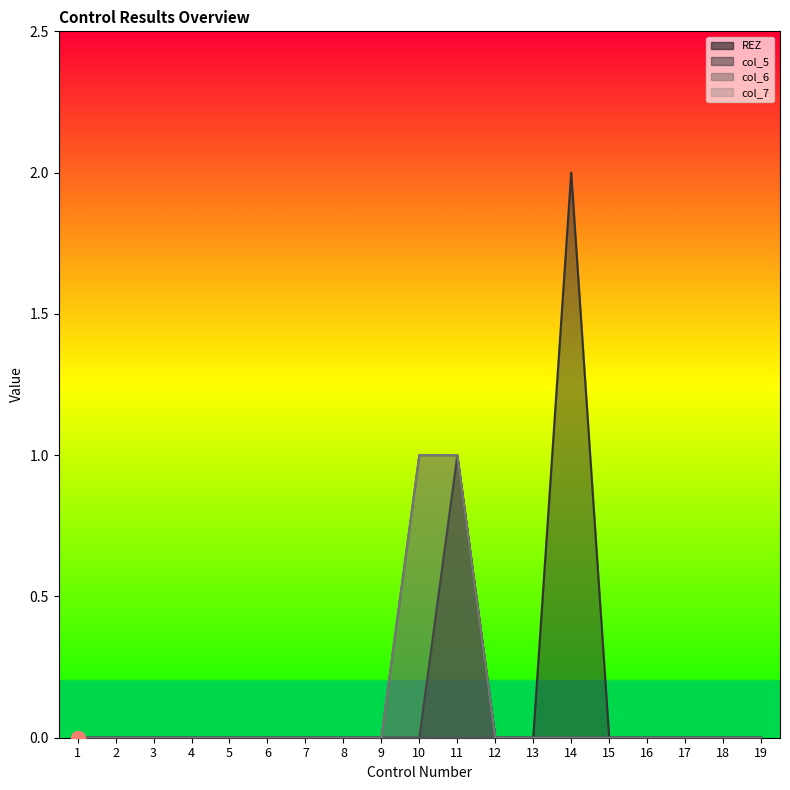

Between 9 and 10, which series saw the biggest shift?

col_6